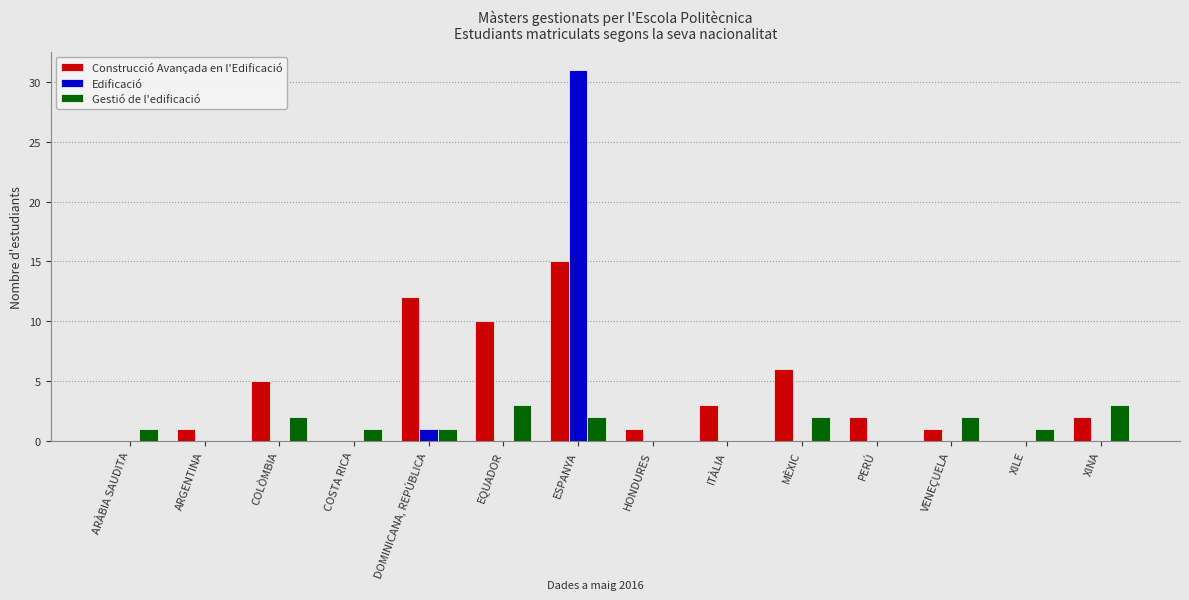

The value of Construcció Avançada en l'Edificació at EQUADOR is 10. True or false?

True